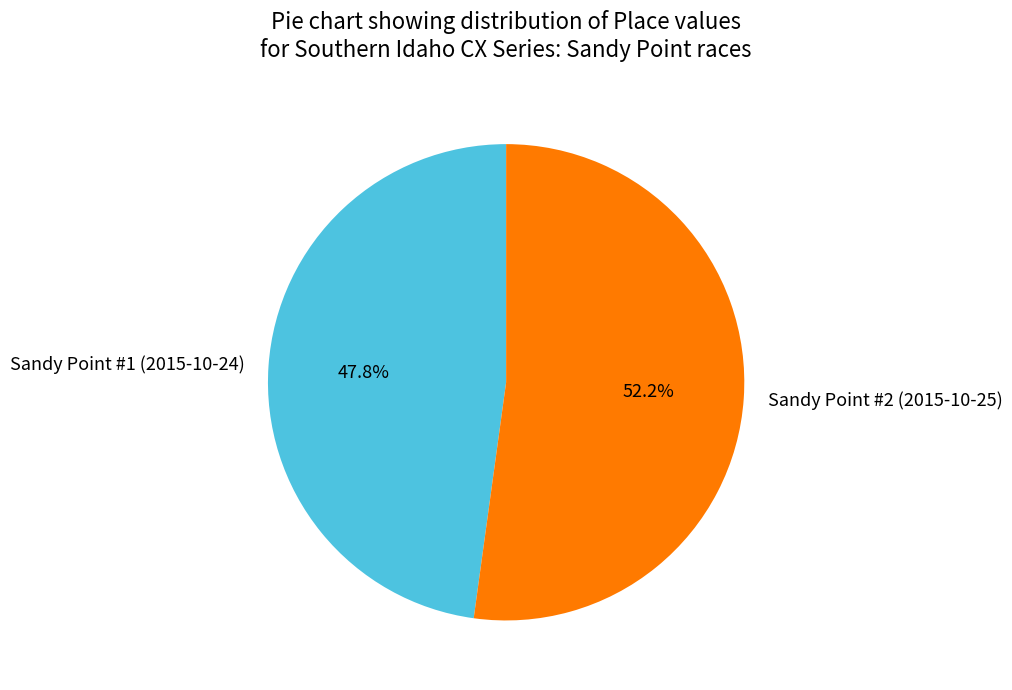

True or false: Sandy Point #2 (2015-10-25) accounts for 52% of the total.

True